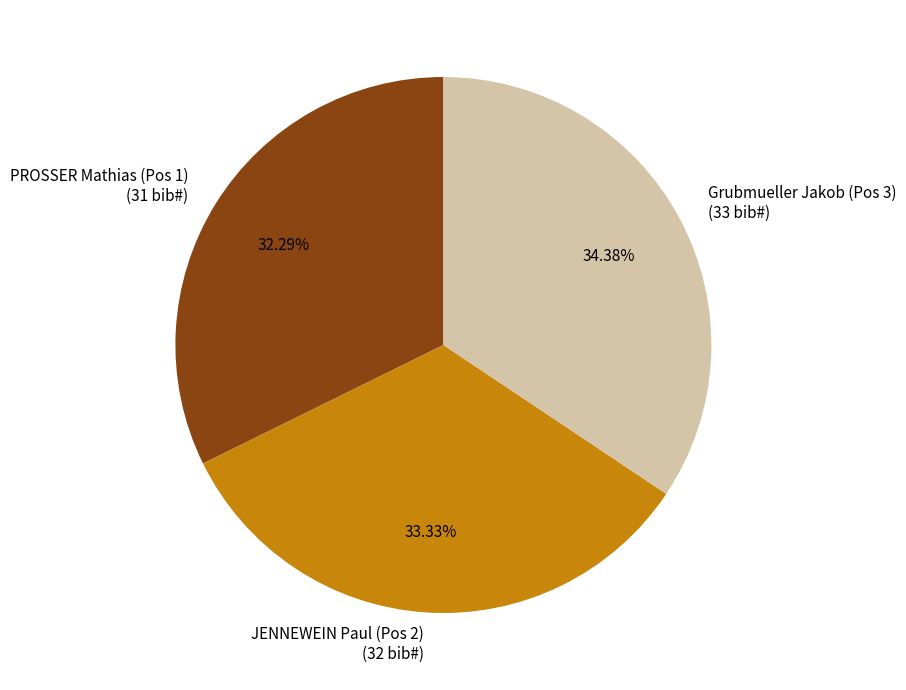

Which category has the smallest portion of the pie?

PROSSER Mathias (Pos 1)